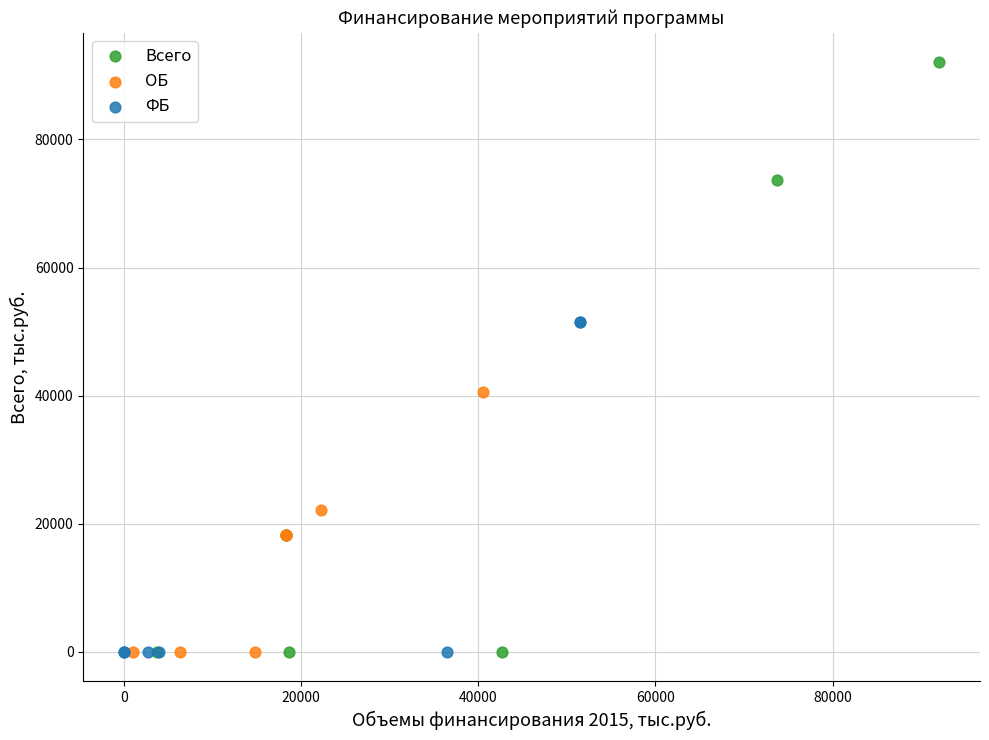

Which series has the widest spread of Y values?

Всего